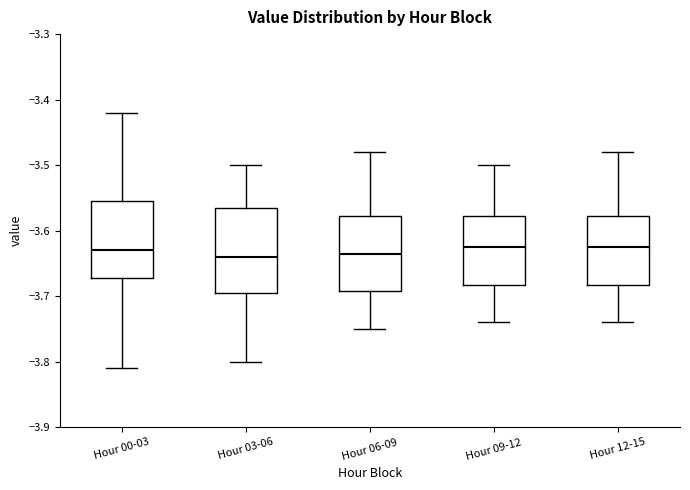

Reading left to right, transcribe this box plot: for each box, give where its median line is, the range the box spans, and where its two whiskers end, as read against the y-axis. The values are not printed on the chart, so give them approximately, as read against the axis.

Hour 00-03: median -3.63, box -3.67 to -3.55, whiskers -3.81 to -3.42
Hour 03-06: median -3.64, box -3.69 to -3.56, whiskers -3.80 to -3.50
Hour 06-09: median -3.63, box -3.69 to -3.58, whiskers -3.75 to -3.48
Hour 09-12: median -3.62, box -3.68 to -3.58, whiskers -3.74 to -3.50
Hour 12-15: median -3.62, box -3.68 to -3.58, whiskers -3.74 to -3.48